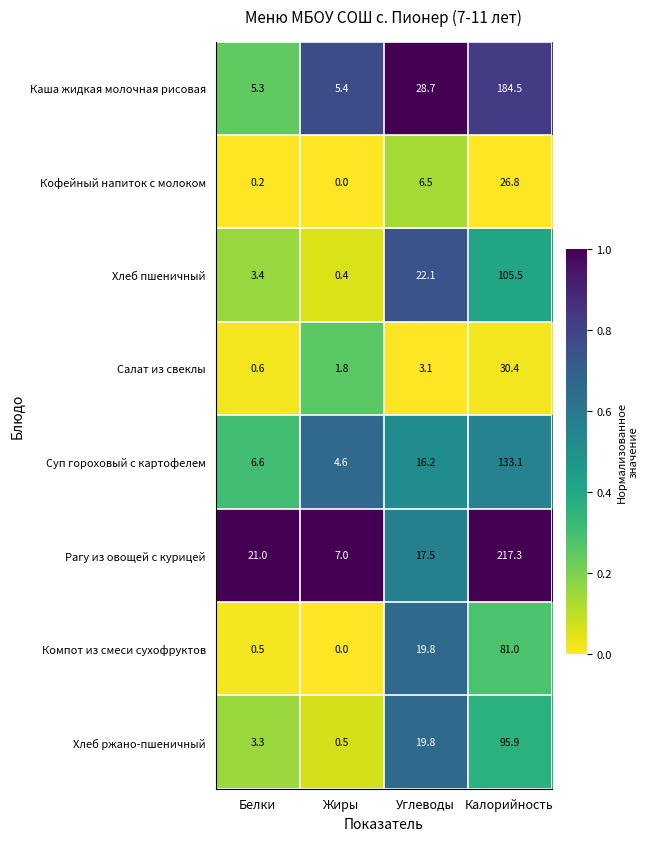

Read the Хлеб ржано-пшеничный value at Углеводы.

19.8